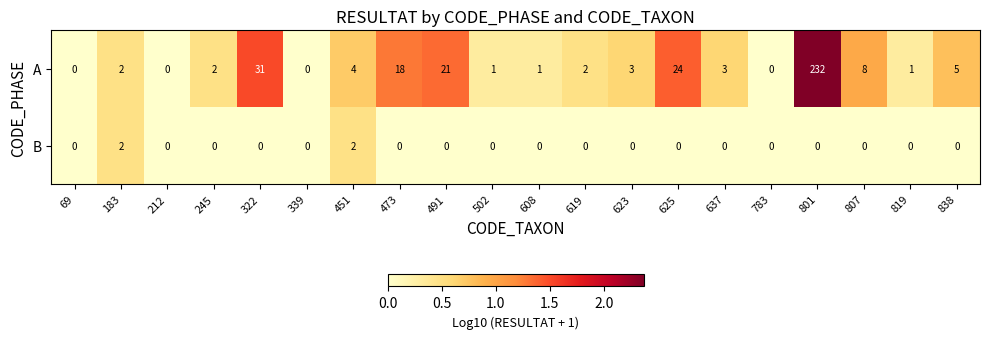

What is the sum of all B values?

4